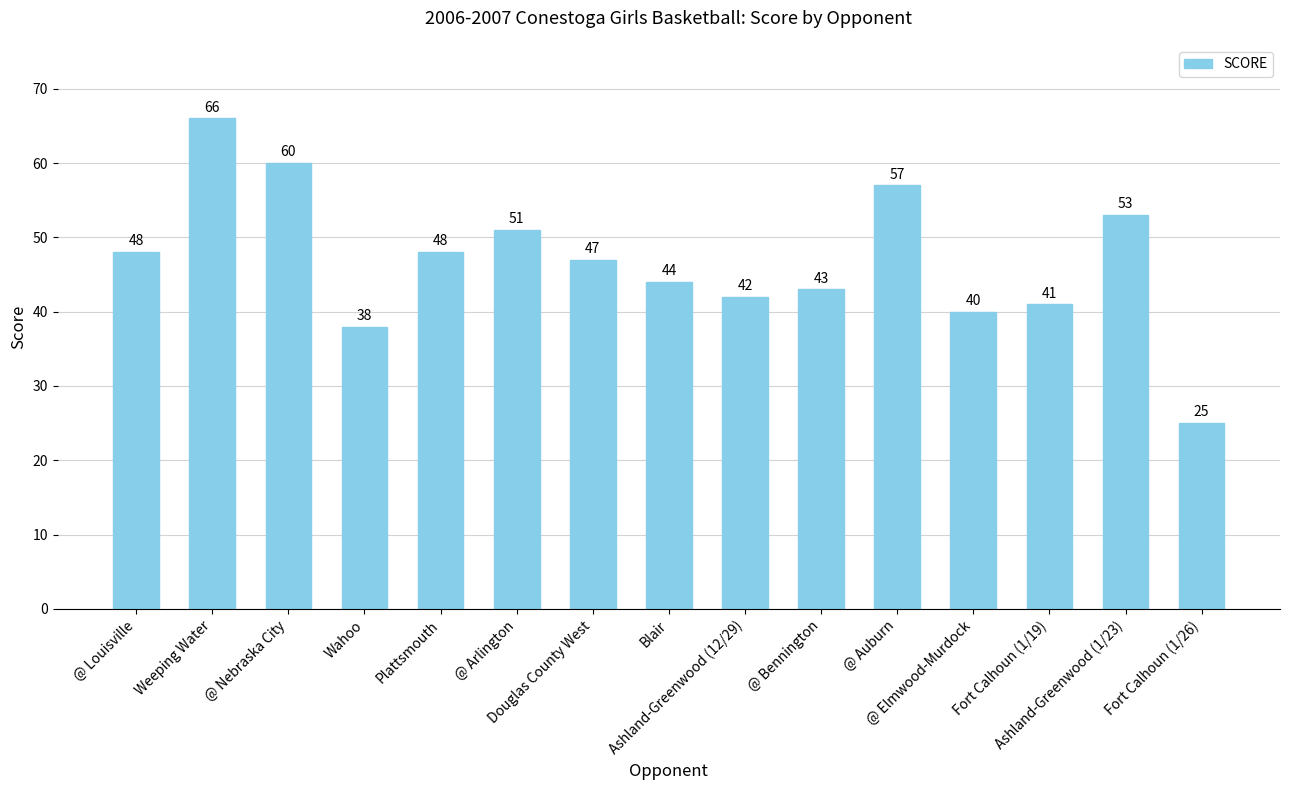

At which category does the chart reach its peak across all series?

Weeping Water